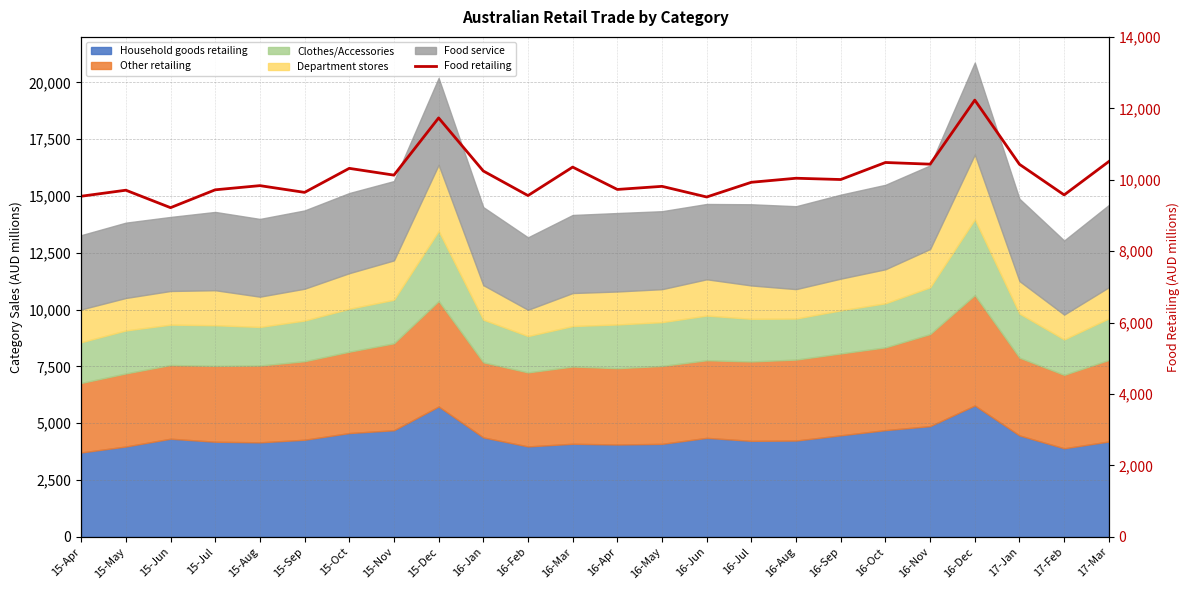

What is the average value?

10112